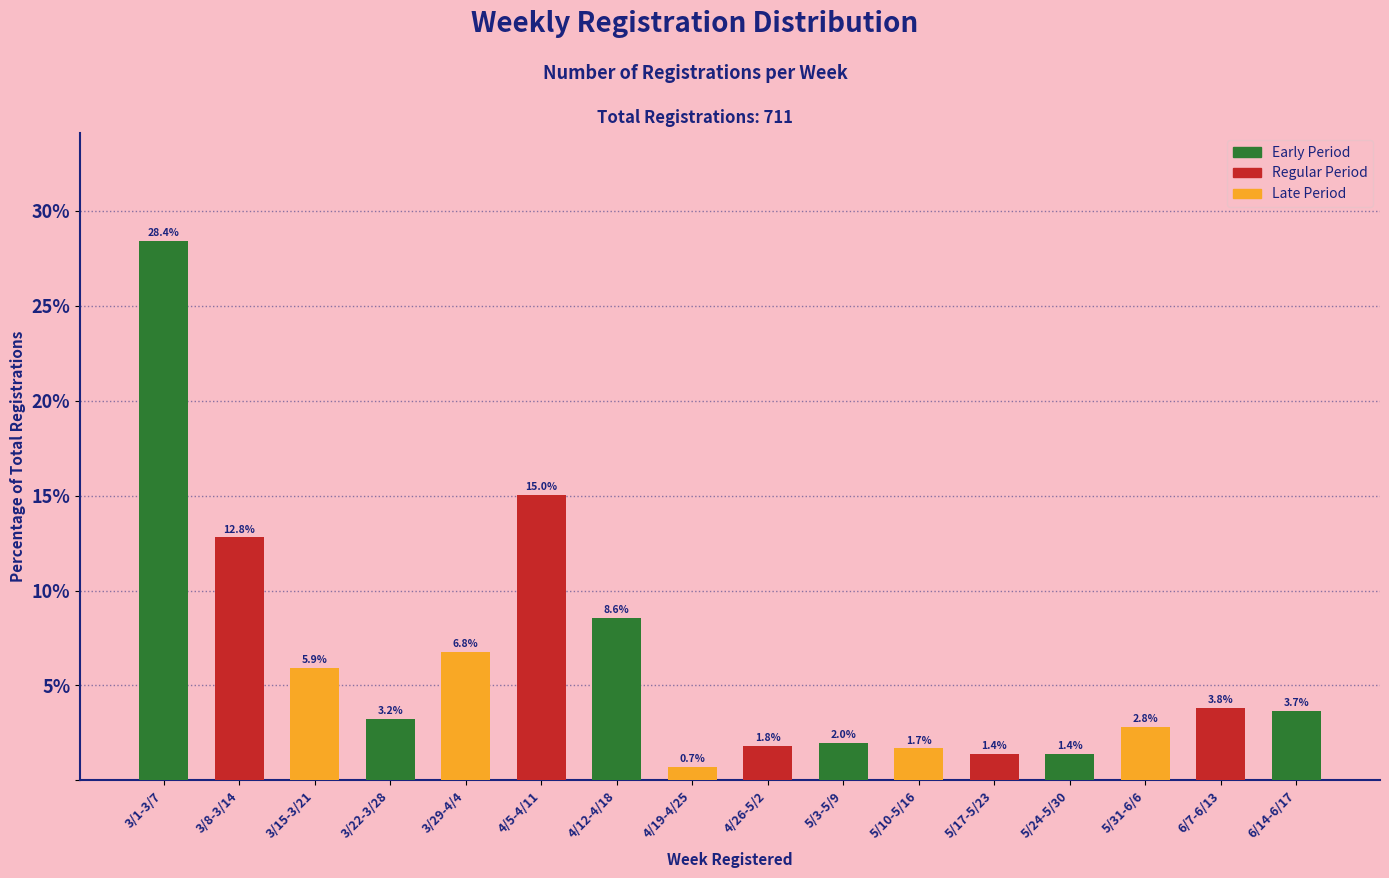

Reading right to left, what are all the values shown in this chart?

3.7	3.8	2.8	1.4	1.4	1.7	2.0	1.8	0.7	8.6	15.0	6.8	3.2	5.9	12.8	28.4